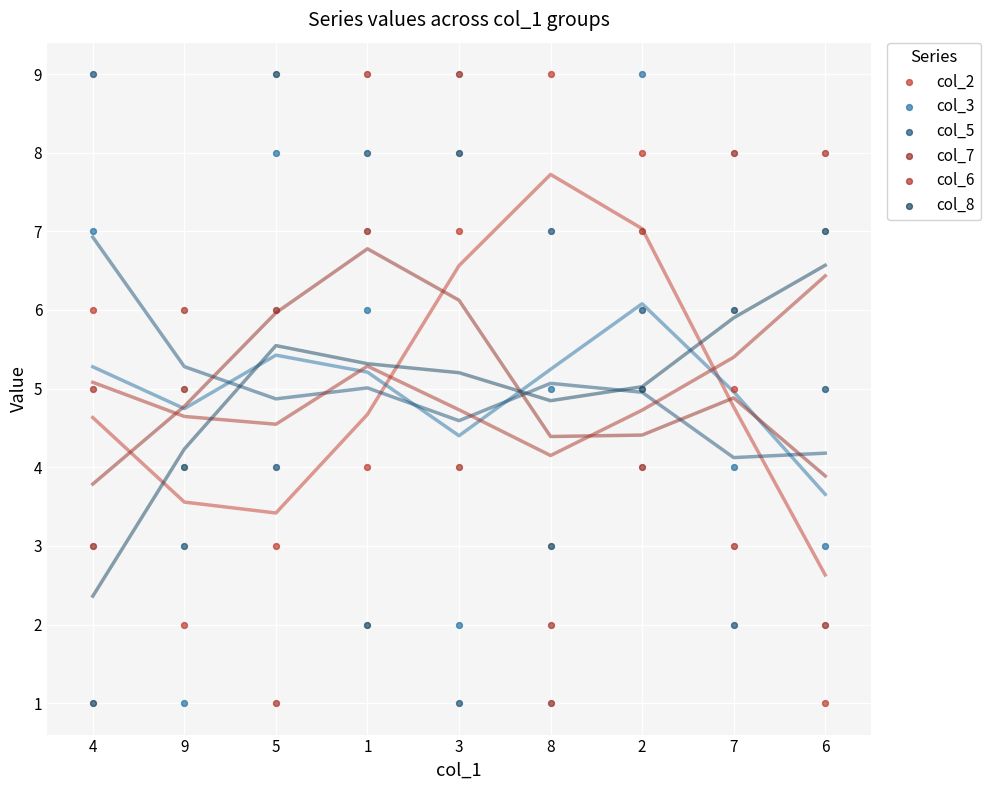

Across all data points, what is the range of Y values (max minus min)?

8